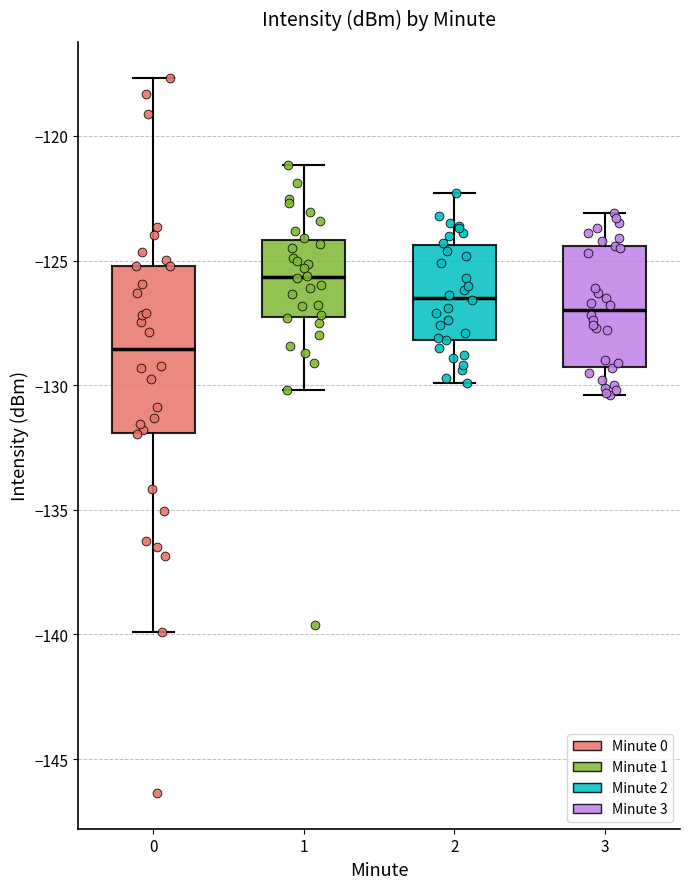

Where does the median line of the box at x = 0 sit on the y-axis? The values are not printed on the chart, so give them approximately, as read against the axis.

-128.5